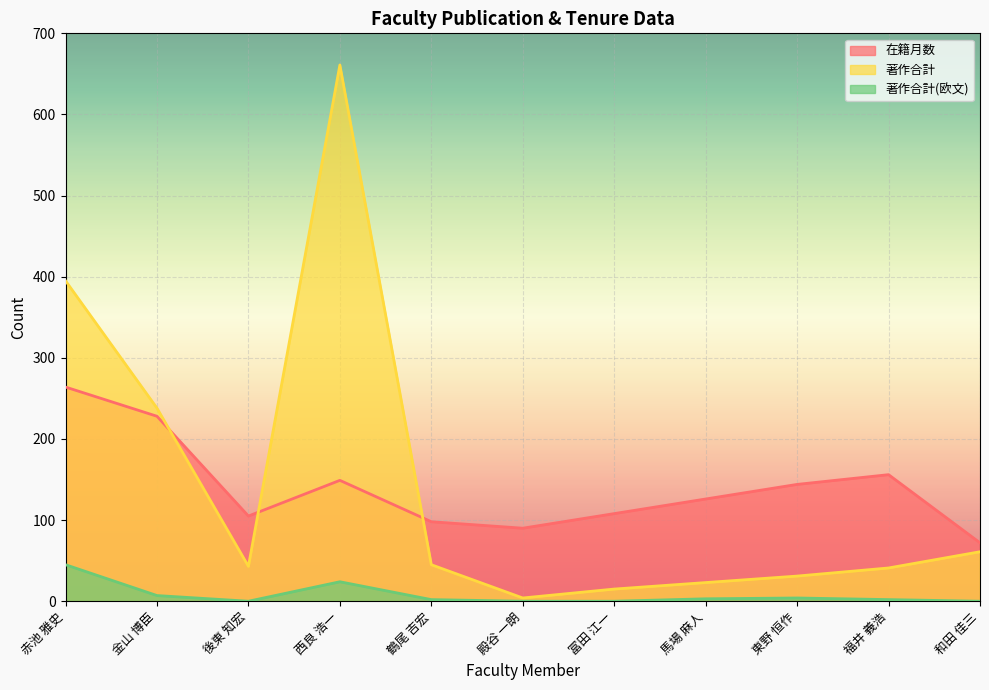

List the labels in order of 著作合計 value, largest first.

西良 浩一, 赤池 雅史, 金山 博臣, 和田 佳三, 鶴尾 吉宏, 後東 知宏, 福井 義浩, 東野 恒作, 馬場 麻人, 冨田 江一, 殿谷 一朗